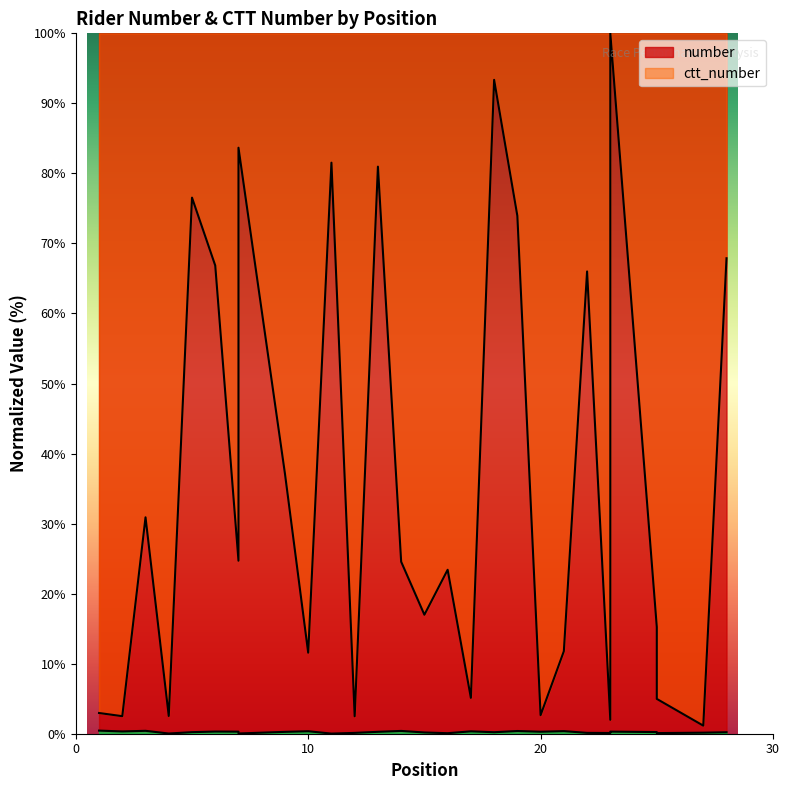

Where is the first local maximum for ctt_number?

3